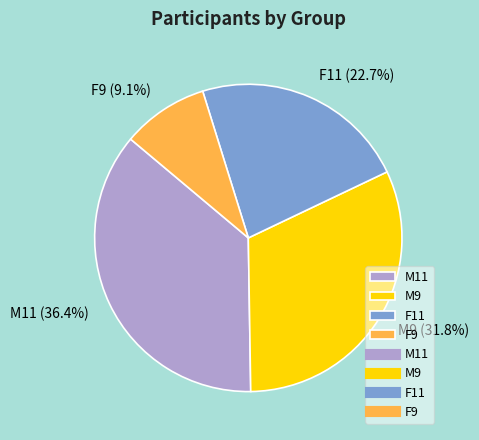

What percentage is NOT represented by F11?

77.3%